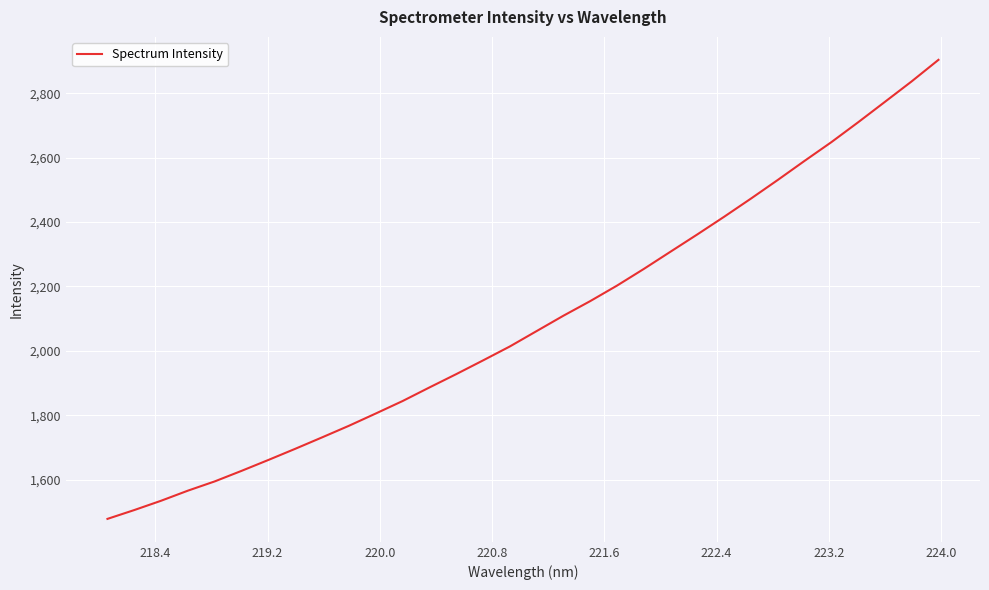

What is the minimum value shown in the chart?

1477.6